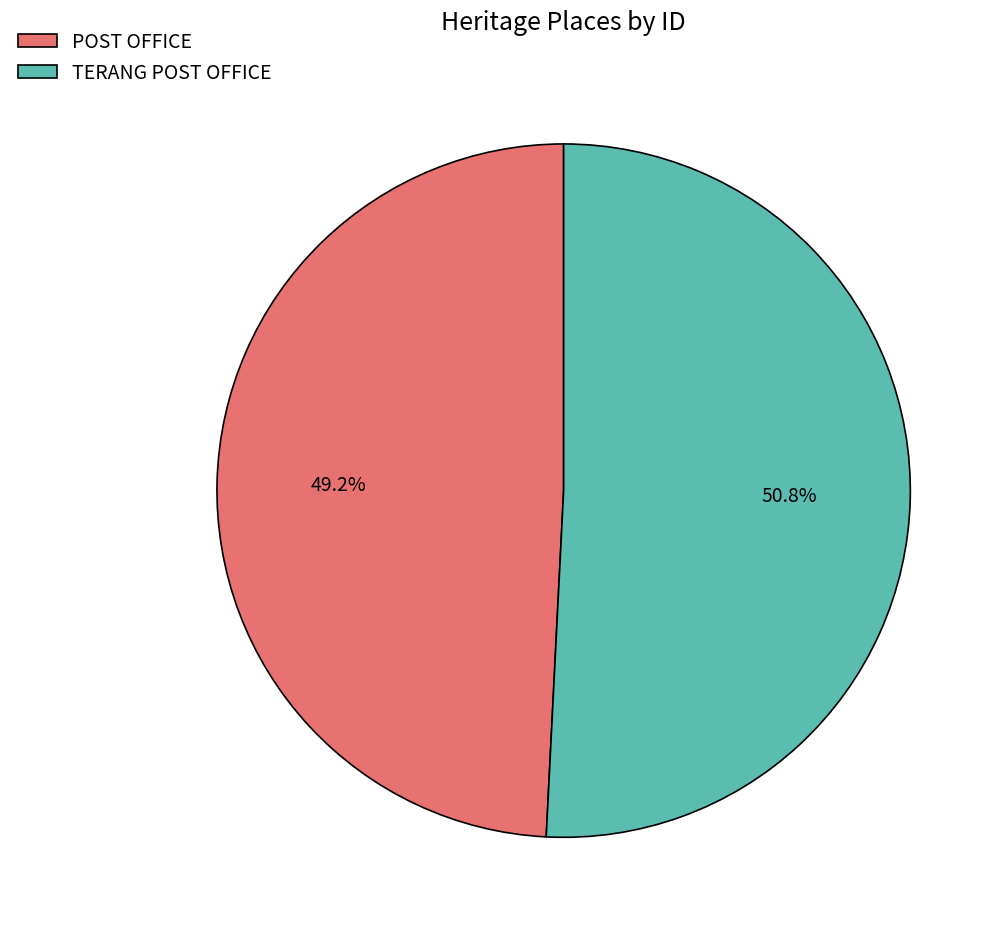

What is the smallest slice in the pie chart?

POST OFFICE